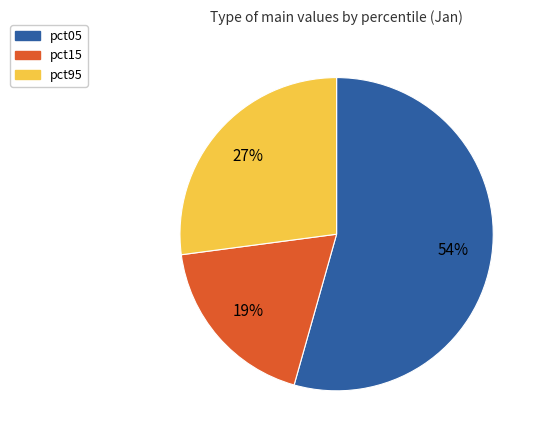

To the nearest percent, what is the average slice percentage?

33%